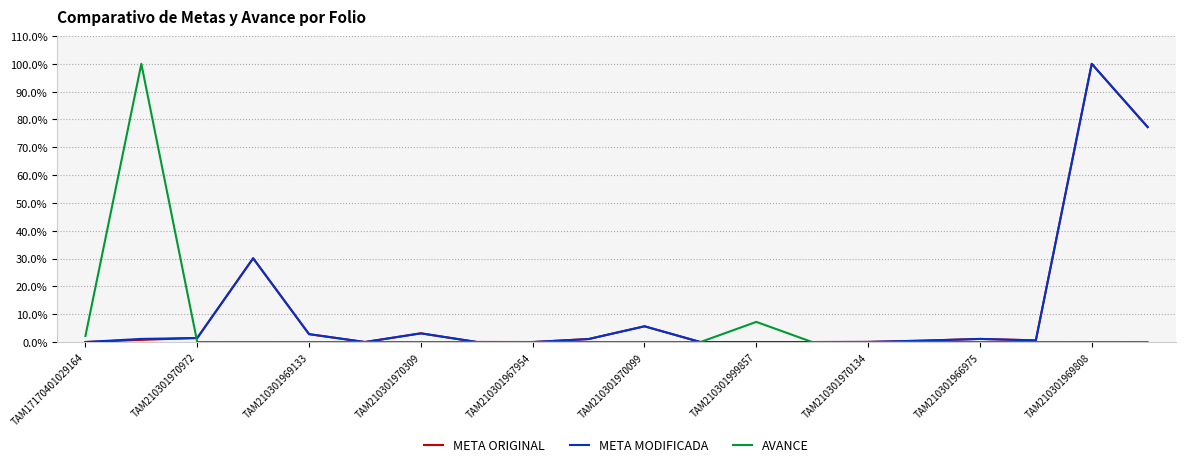

True or false: META ORIGINAL has more than 0 interior local peaks.

True